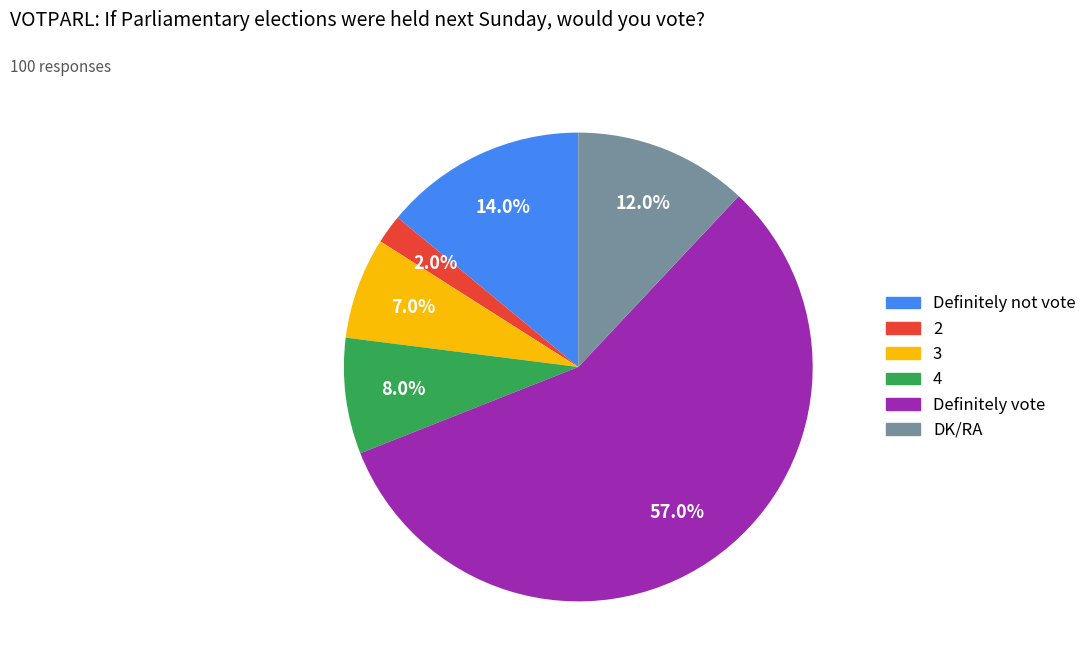

True or false: DK/RA accounts for 12% of the total.

True